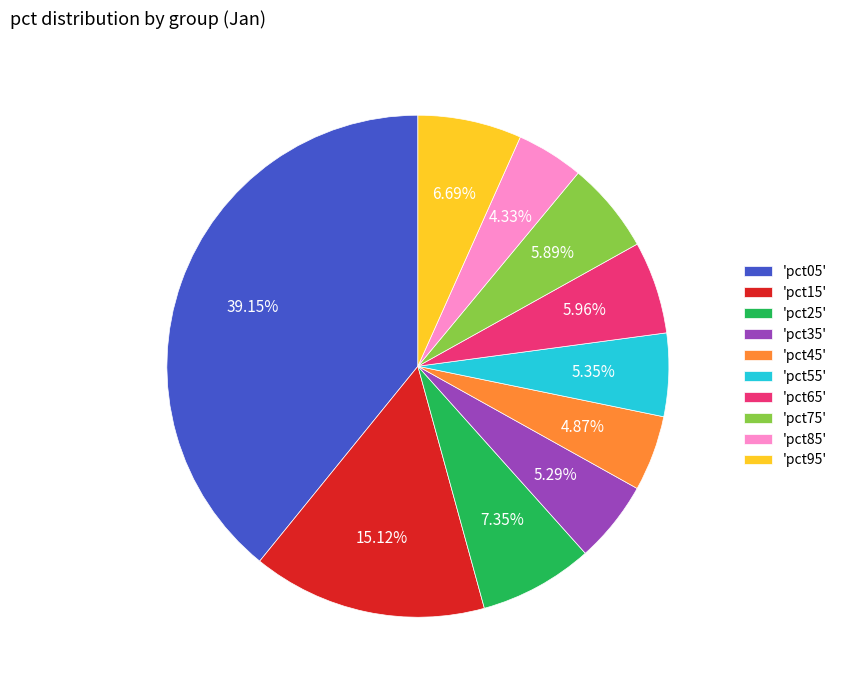

Is 'pct95' the majority of the pie?

No